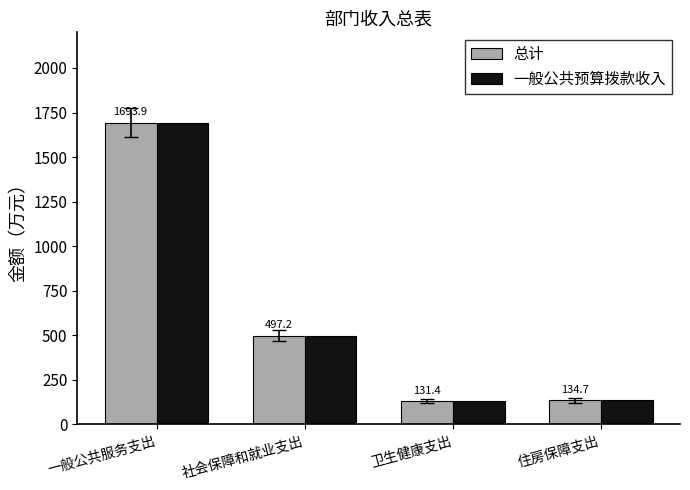

What is the difference between the maximum and minimum values in the 总计 series?

1562.5